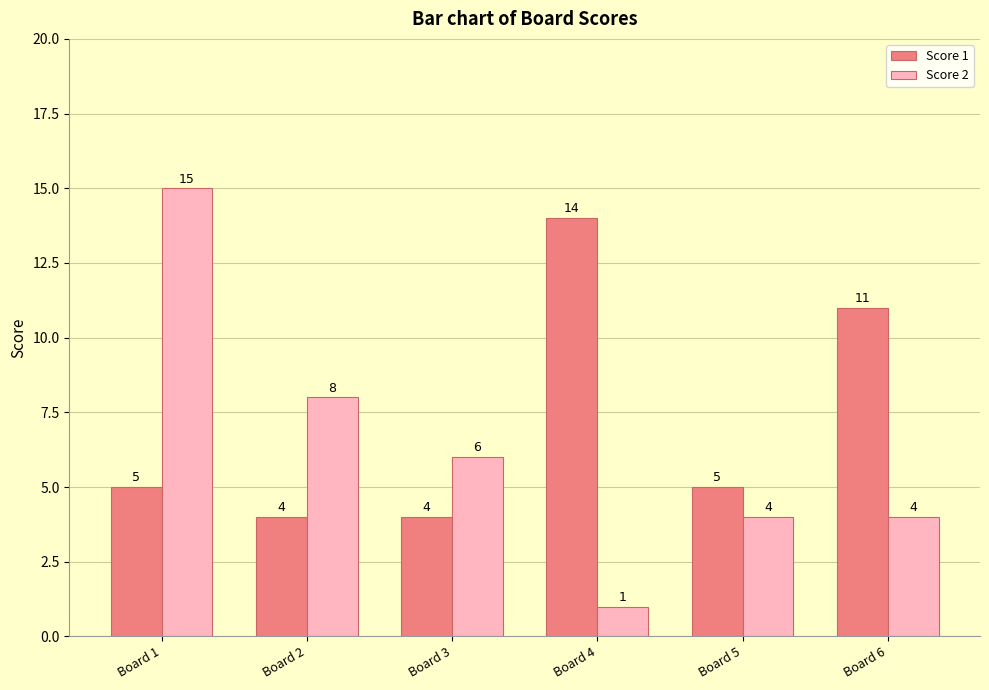

Reading left to right, transcribe all the data shown in this chart.

Score 1: 5	4	4	14	5	11
Score 2: 15	8	6	1	4	4